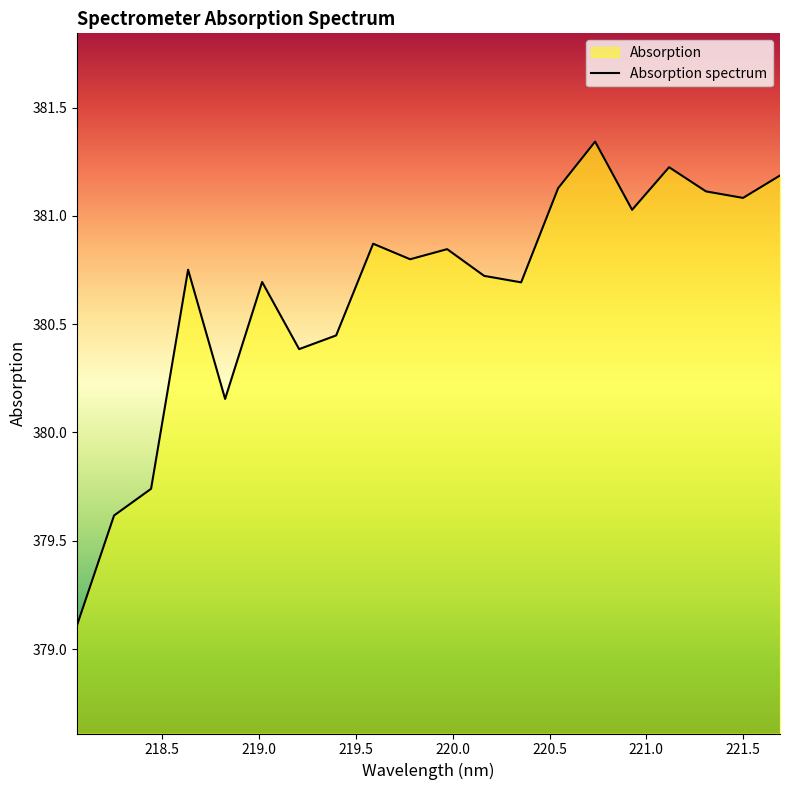

What value does the data have at 218.442?

379.7